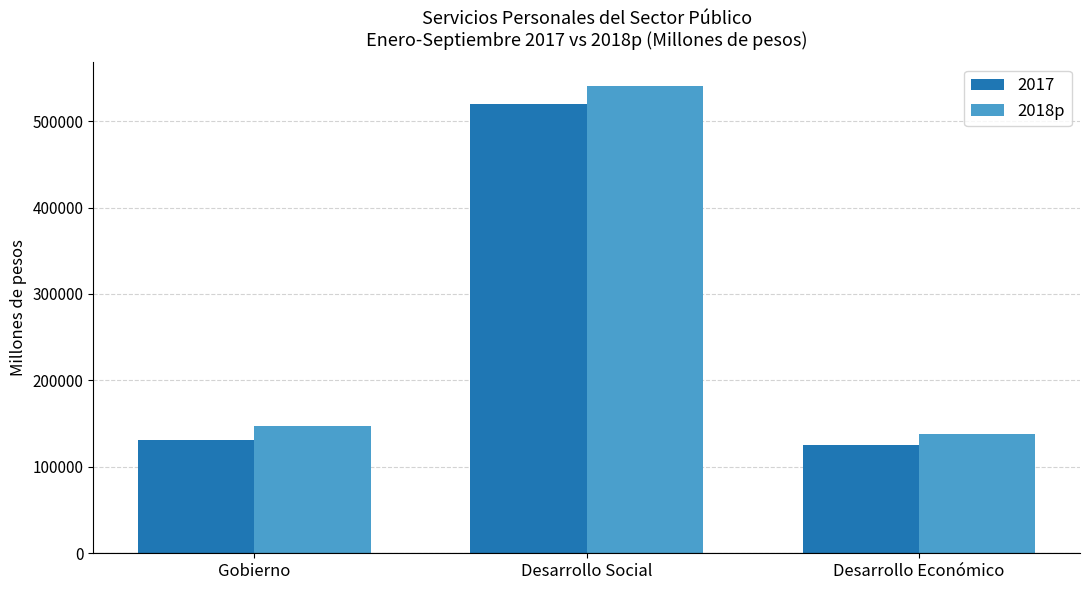

What is the difference between the highest and lowest values at Desarrollo Económico?

12568.8